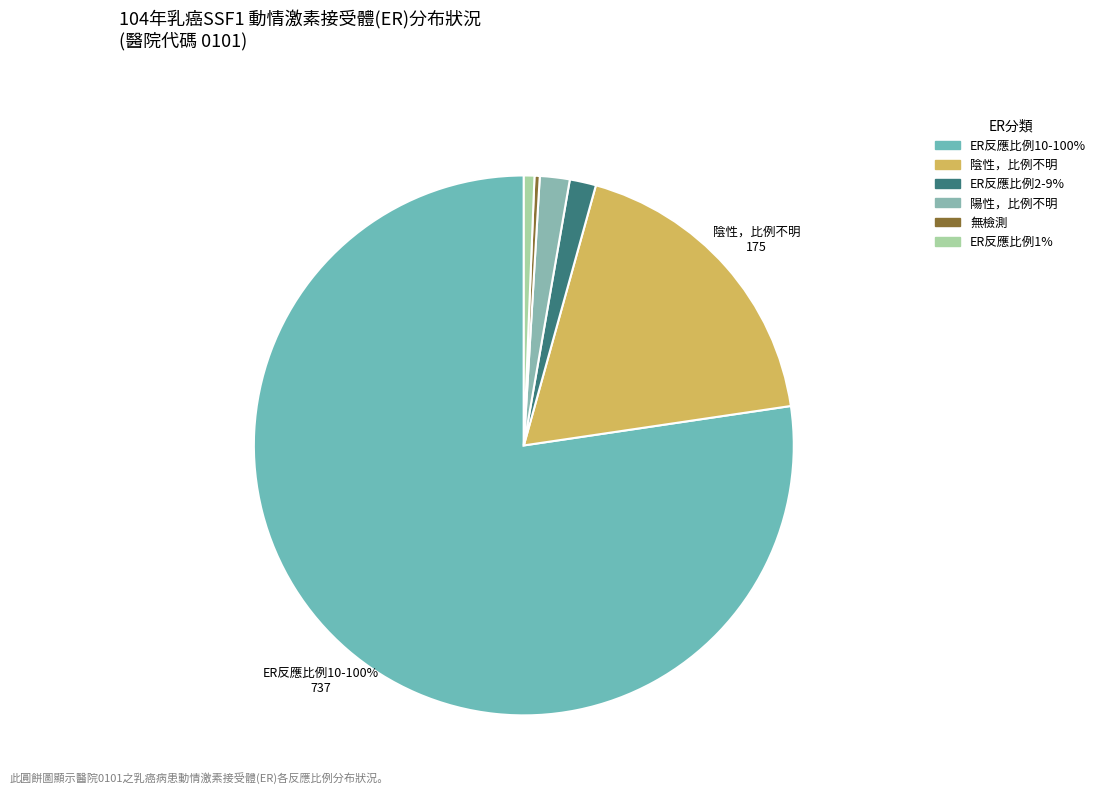

Combined, do 不詳 and ER反應比例1% account for over 50%?

No